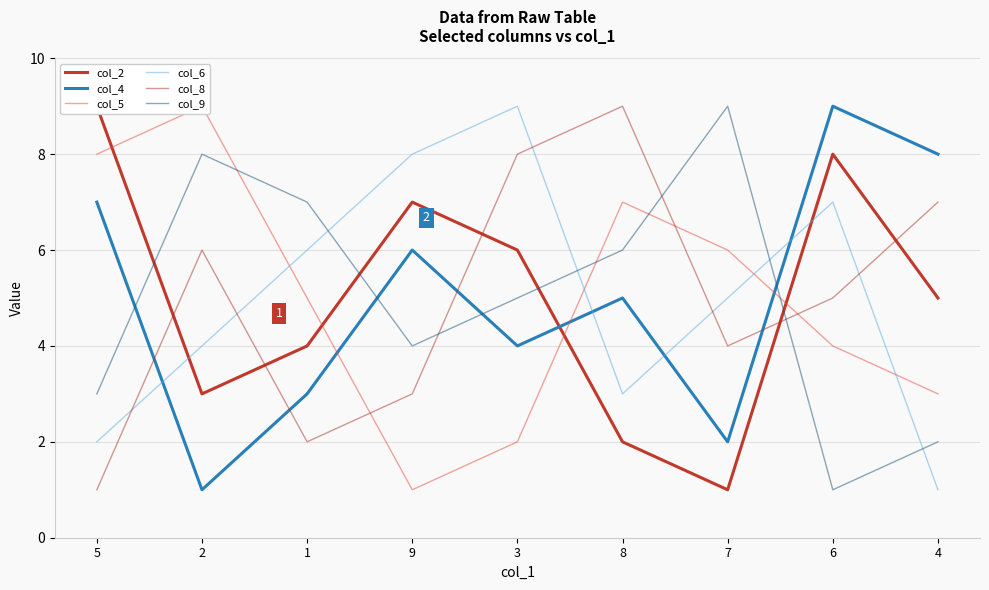

What is the approximate value of col_5 at 7?

6